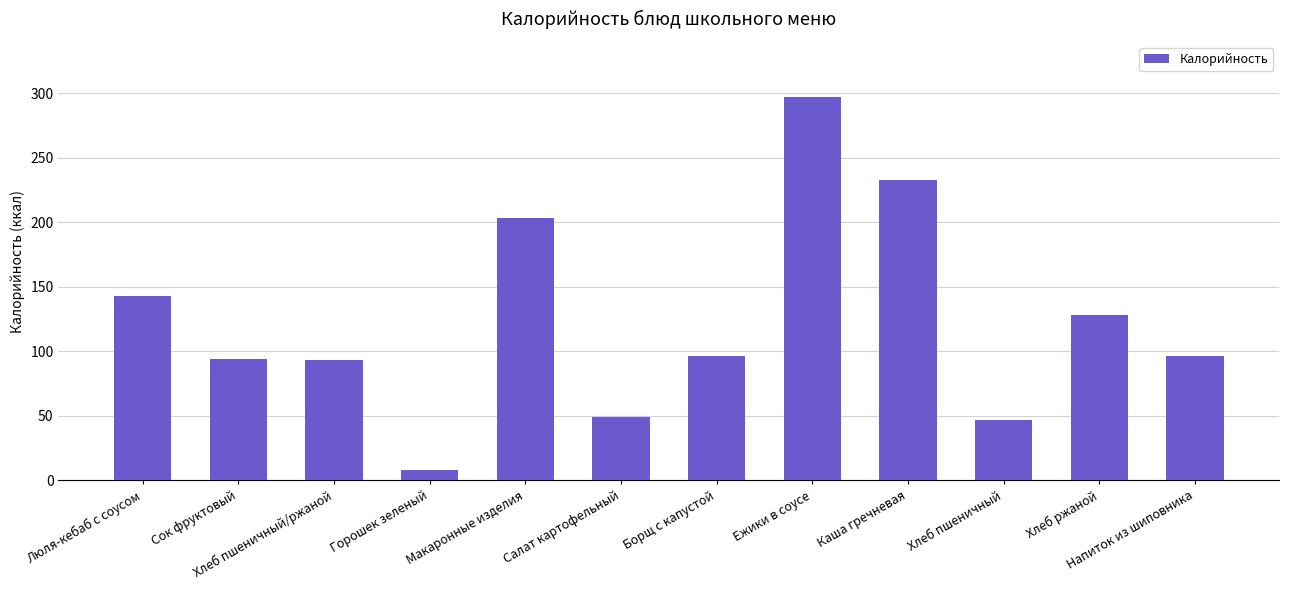

At which label does the data first exceed 96?

Люля-кебаб с соусом